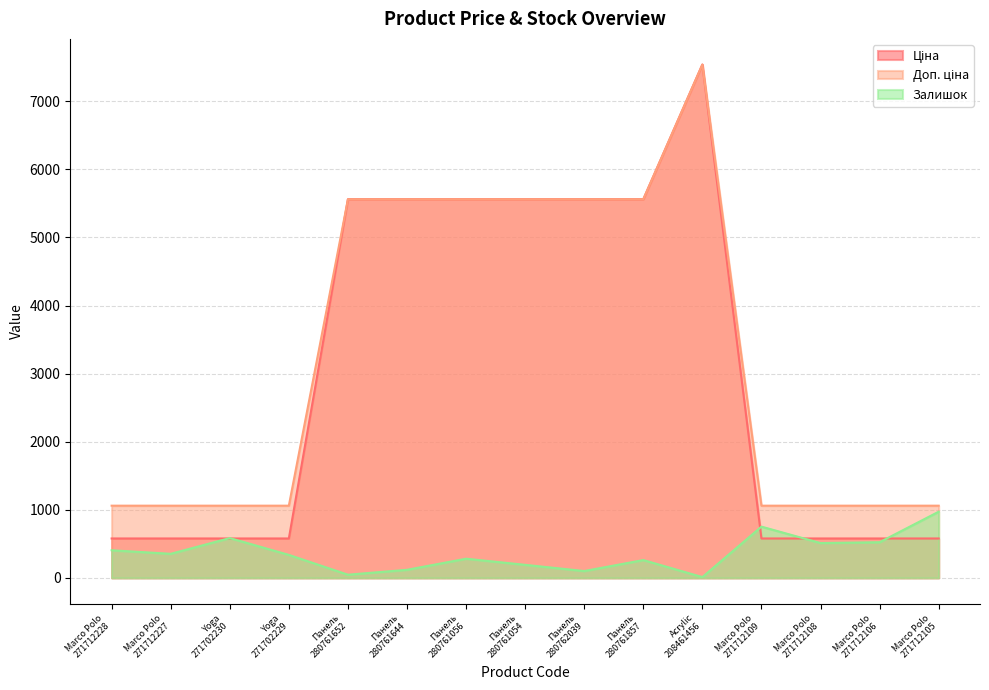

The Ціна series shows 2063.2 at Панель
280761056. True or false?

False